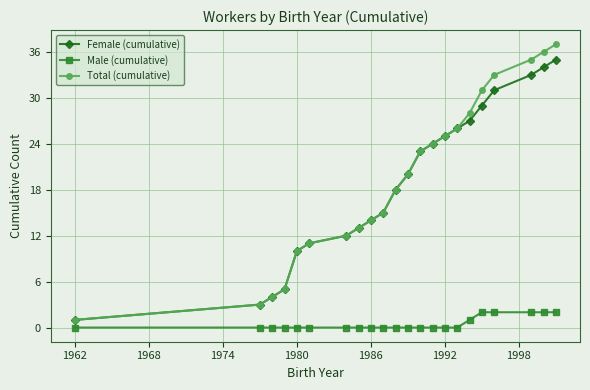

True or false: Total (cumulative) has more than 2 points higher than both neighbors.

False